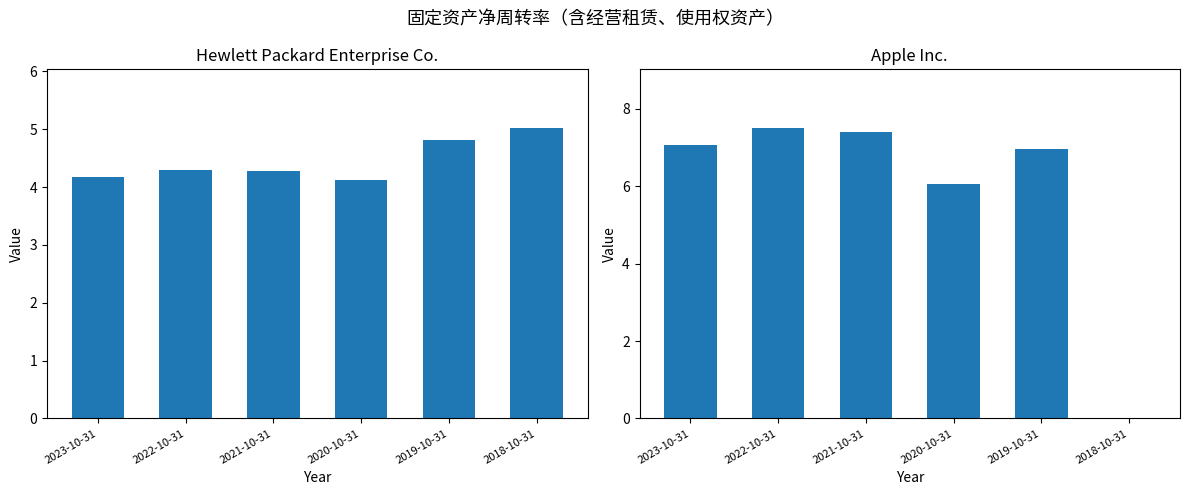

What is the difference between the maximum and minimum values in the HPE series?

0.9